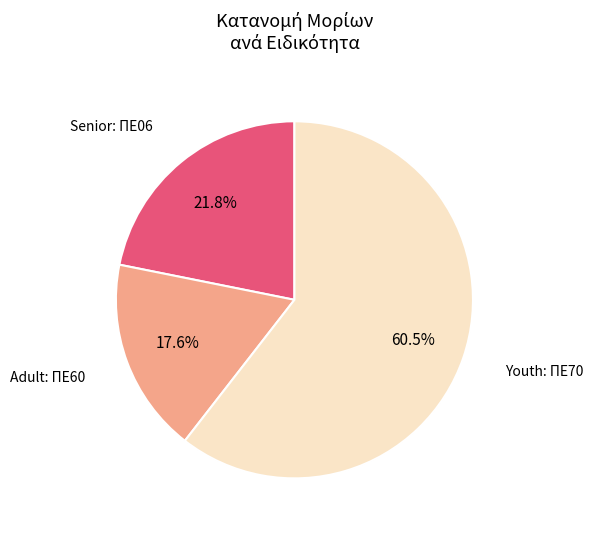

Does any single category account for the majority?

Yes